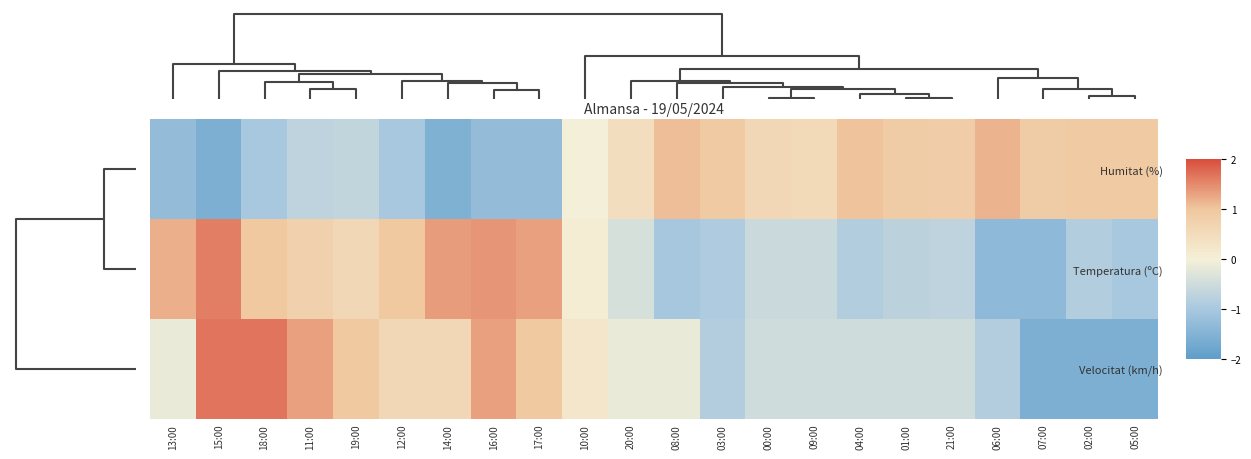

Reading left to right, transcribe all the data shown in this chart.

Humitat (%): 13:00=-1.3	15:00=-1.6	18:00=-1.0	11:00=-0.7	19:00=-0.7	12:00=-1.0	14:00=-1.5	16:00=-1.3	17:00=-1.3	10:00=-0.0	20:00=0.4	08:00=1.1	03:00=0.9	00:00=0.6	09:00=0.6	04:00=1.0	01:00=0.9	21:00=0.8	06:00=1.2	07:00=0.9	02:00=0.9	05:00=0.9
Temperatura (ºC): 13:00=1.2	15:00=1.6	18:00=1.0	11:00=0.8	19:00=0.6	12:00=1.0	14:00=1.3	16:00=1.4	17:00=1.3	10:00=0.1	20:00=-0.4	08:00=-1.0	03:00=-0.9	00:00=-0.6	09:00=-0.6	04:00=-0.9	01:00=-0.7	21:00=-0.7	06:00=-1.3	07:00=-1.3	02:00=-0.9	05:00=-1.0
Velocitat (km/h): 13:00=-0.1	15:00=1.7	18:00=1.7	11:00=1.3	19:00=1.0	12:00=0.6	14:00=0.6	16:00=1.3	17:00=1.0	10:00=0.2	20:00=-0.1	08:00=-0.1	03:00=-0.9	00:00=-0.5	09:00=-0.5	04:00=-0.5	01:00=-0.5	21:00=-0.5	06:00=-0.9	07:00=-1.6	02:00=-1.6	05:00=-1.6